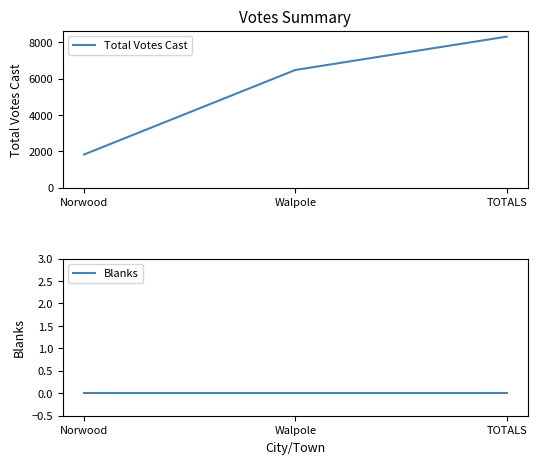

What is the label of the 2nd point from the right?

Walpole